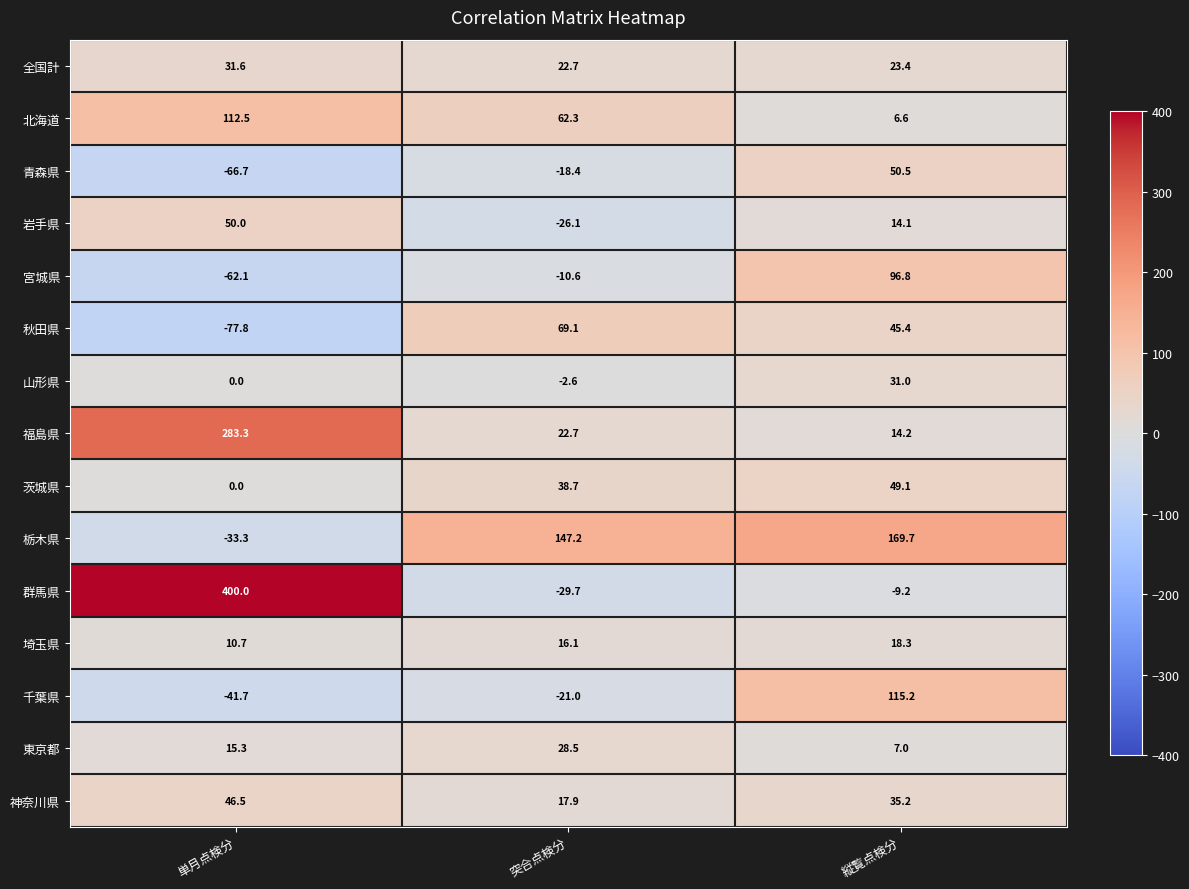

What is the smallest value displayed?

-77.8